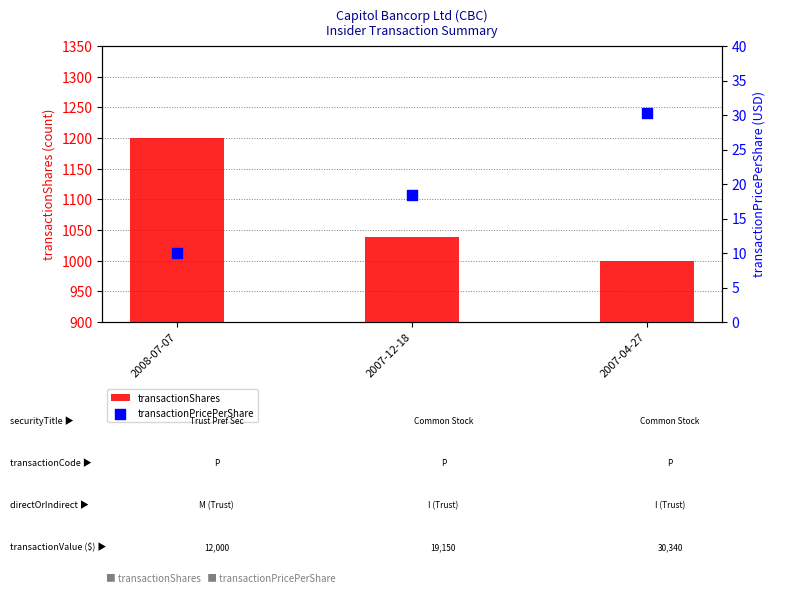

What are all the series names shown in the legend?

transactionShares, transactionPricePerShare